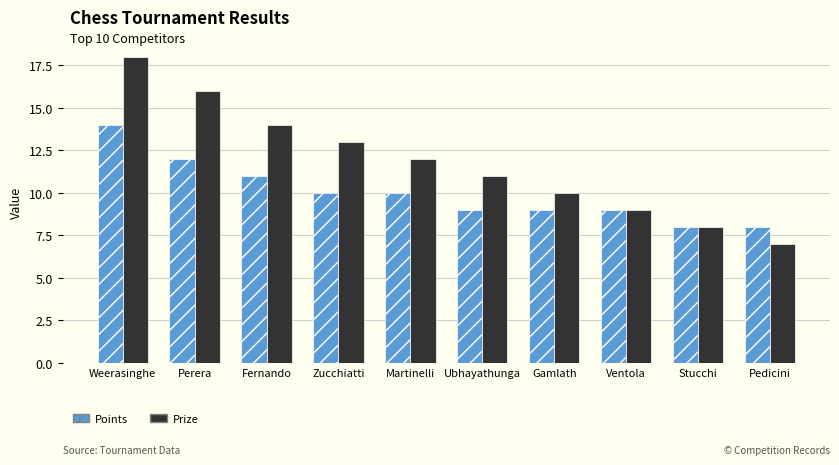

Count the Points values in the range 9 to 11.

6